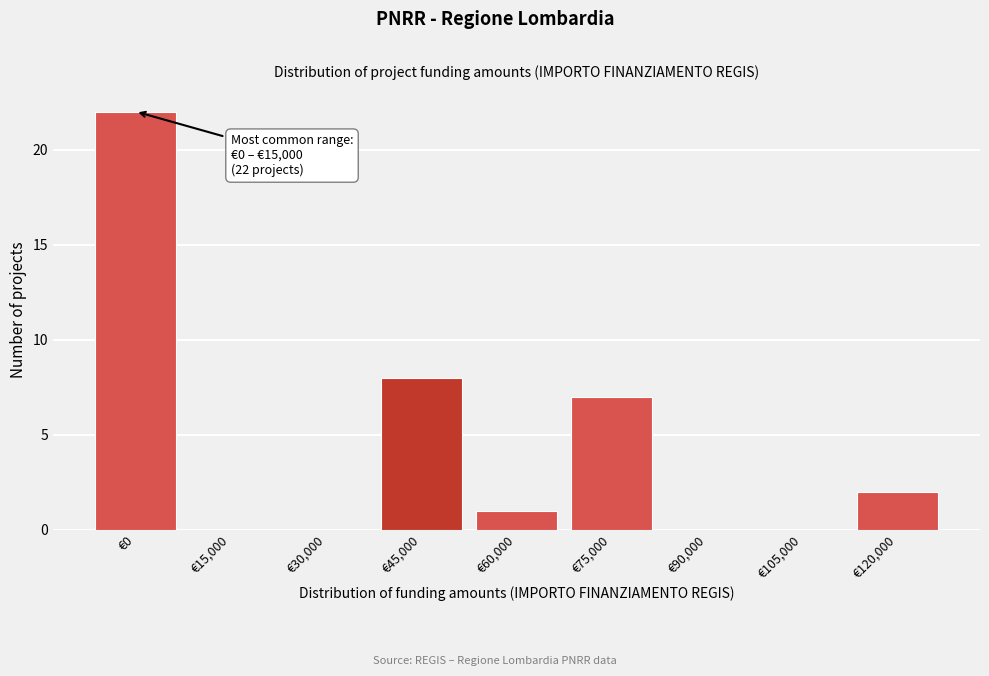

Reading right to left, transcribe all the data shown in this chart.

€120,000=2	€105,000=0	€90,000=0	€75,000=7	€60,000=1	€45,000=8	€30,000=0	€15,000=0	€0=22